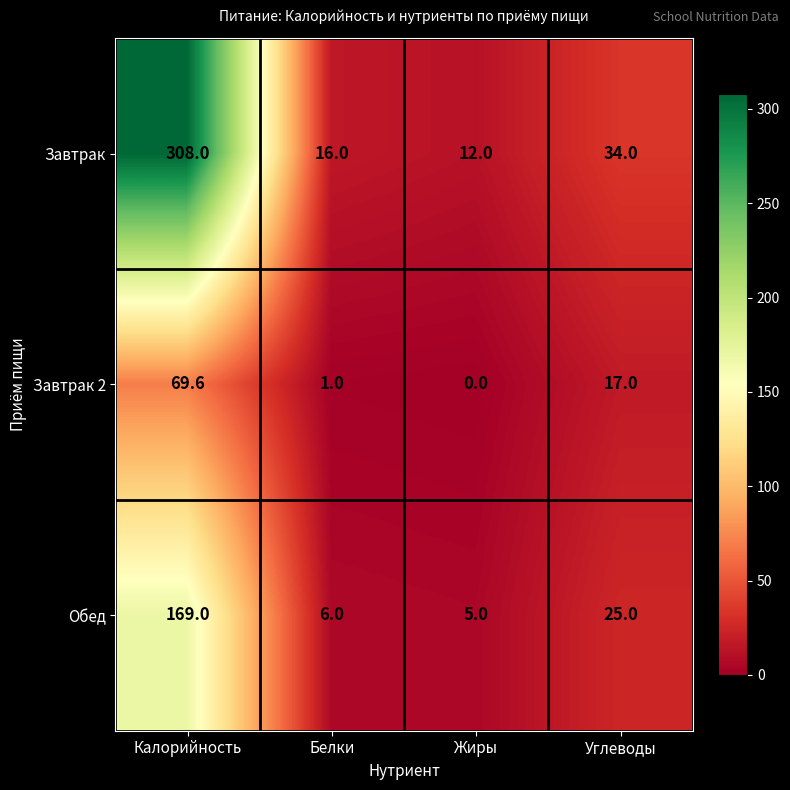

Which label corresponds to the largest value in the chart?

Калорийность